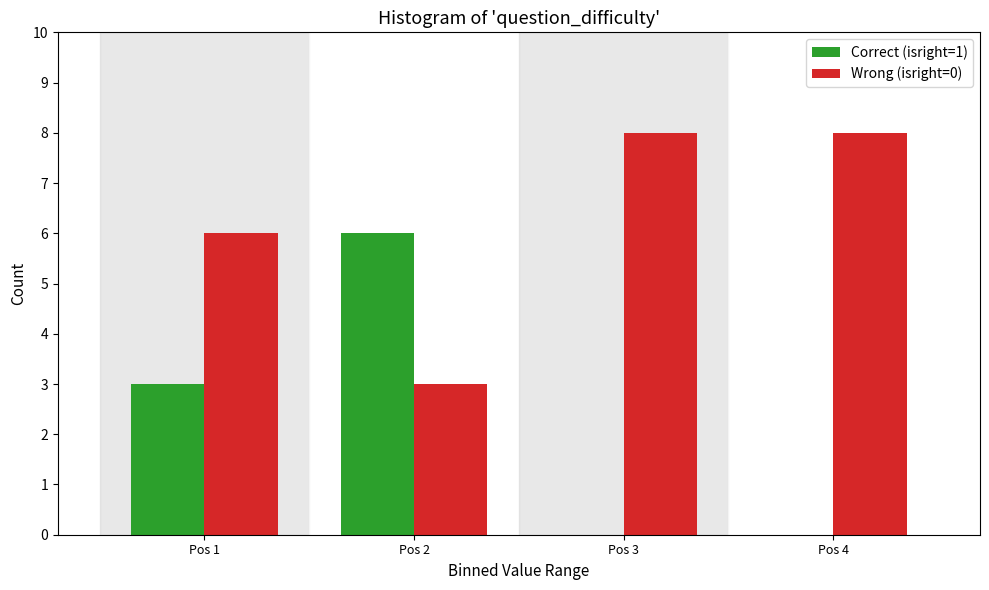

Reading left to right, what are all the values shown in this chart?

Correct (isright=1): Pos 1=3	Pos 2=6	Pos 3=0	Pos 4=0
Wrong (isright=0): Pos 1=6	Pos 2=3	Pos 3=8	Pos 4=8